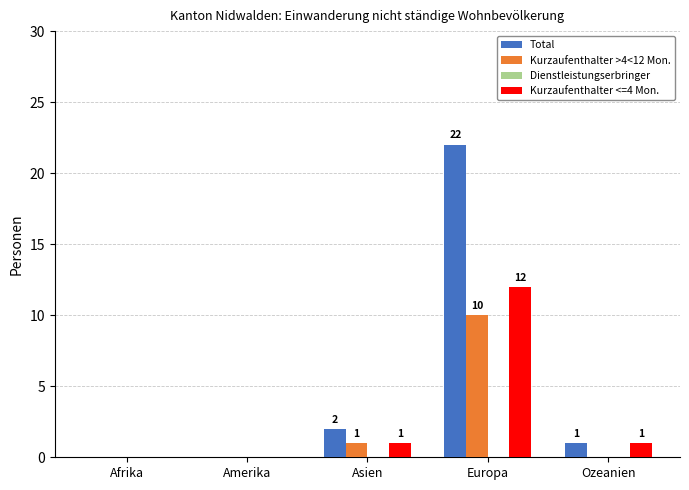

At which label is Kurzaufenthalter >4<12 Mon. closest to 5?

Asien